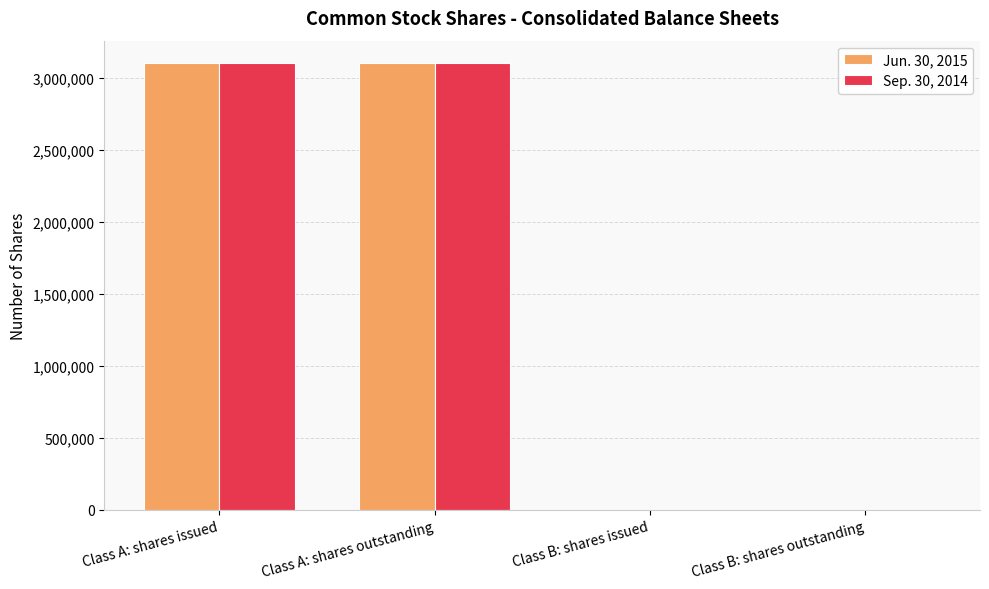

The value of Jun. 30, 2015 at Class A: shares issued is 3100800. True or false?

True